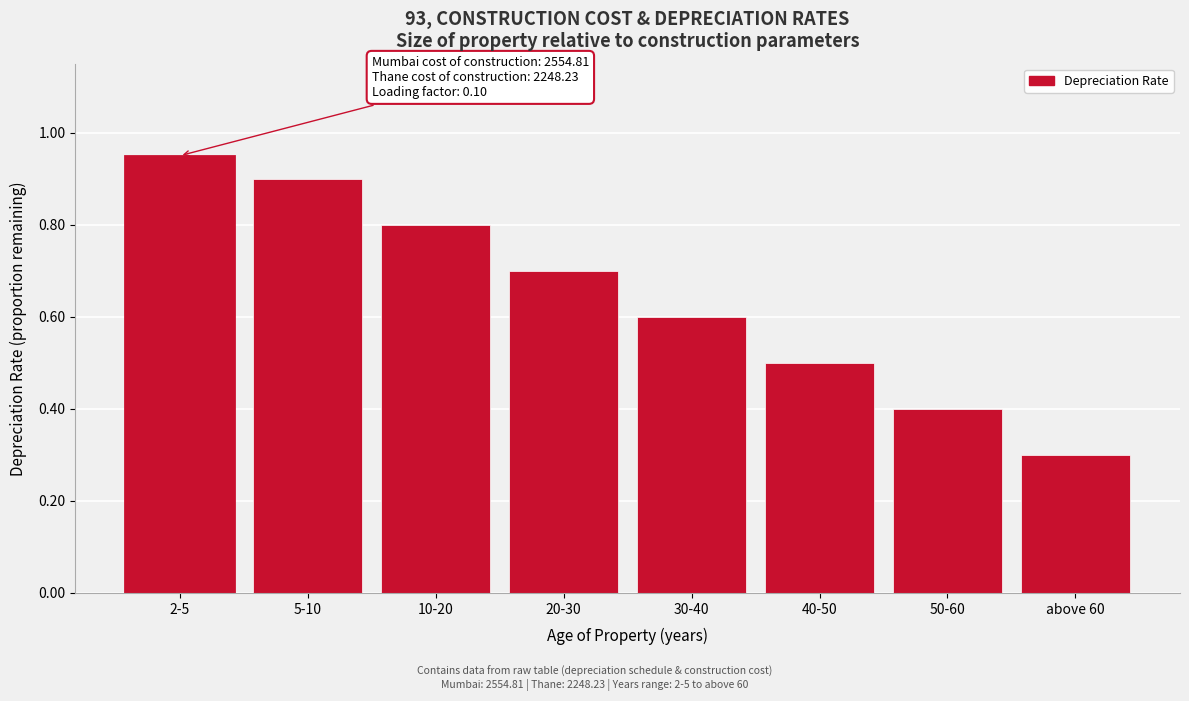

What position from the left is above 60?

8